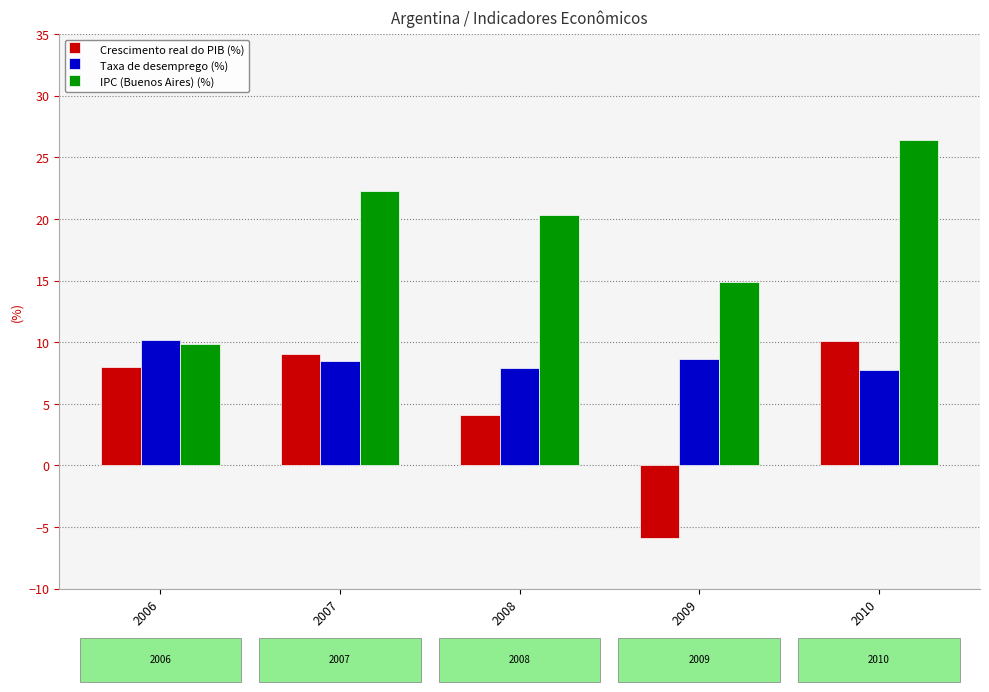

Which category has the highest value in the IPC (Buenos Aires) (%) series?

2010